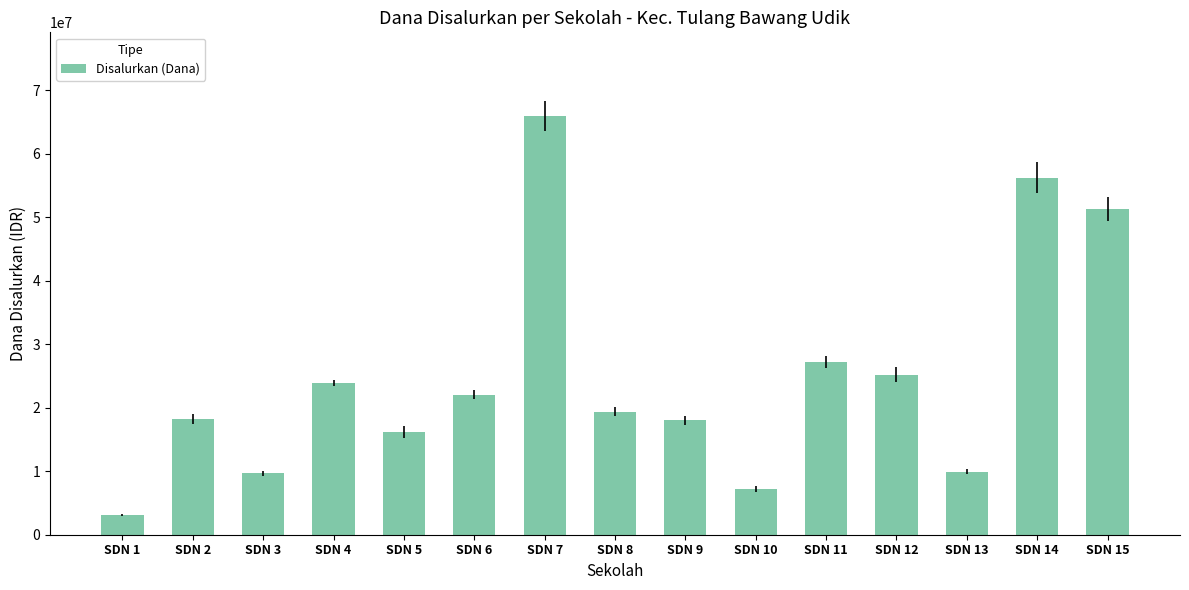

Is it true that the value at SDN 14 is 56250000?

True